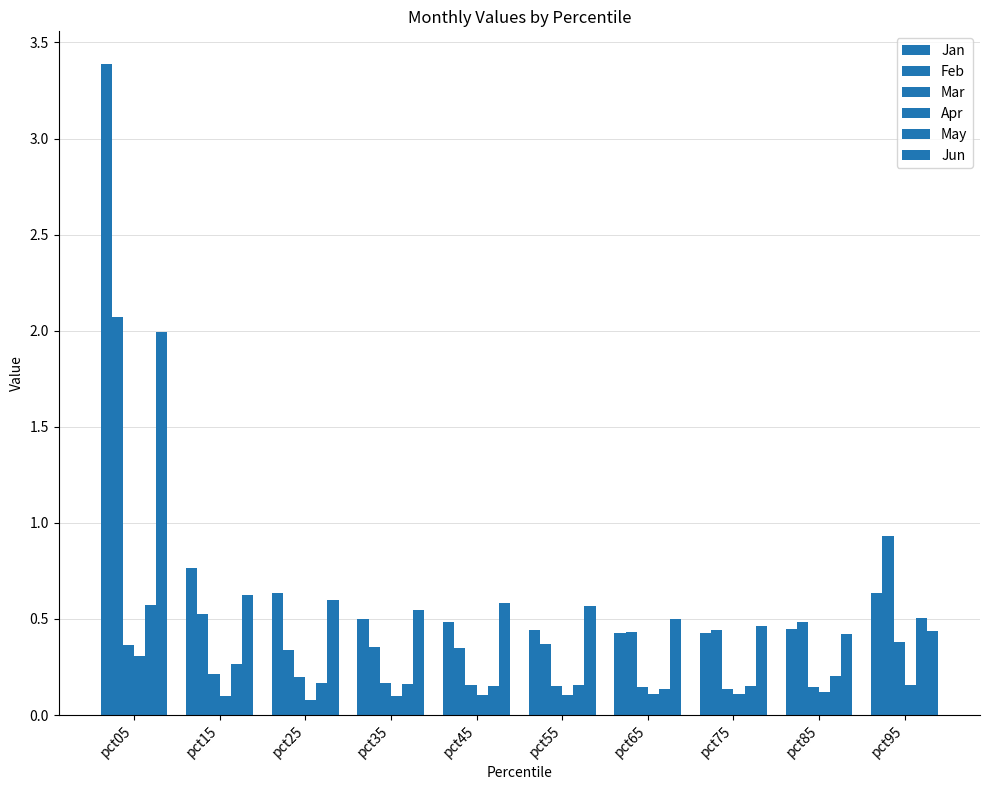

Which label corresponds to the smallest value in the chart?

pct25